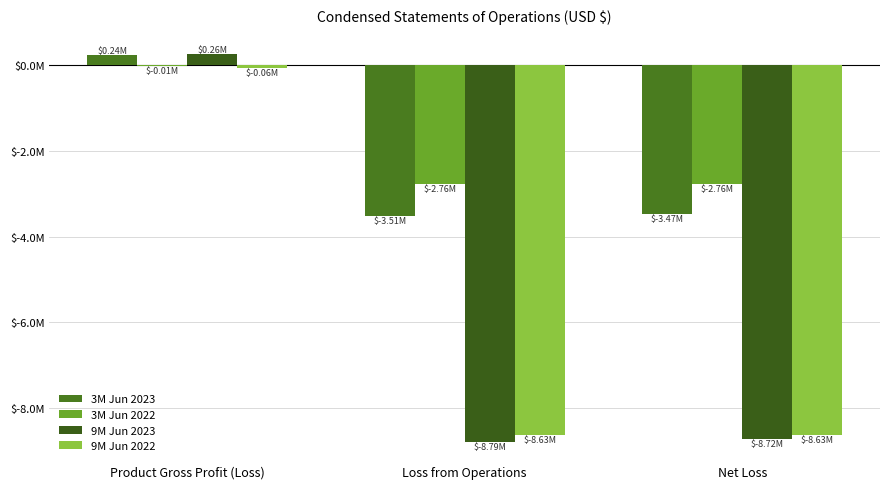

What is the label of the 1st bar from the right?

Net Loss